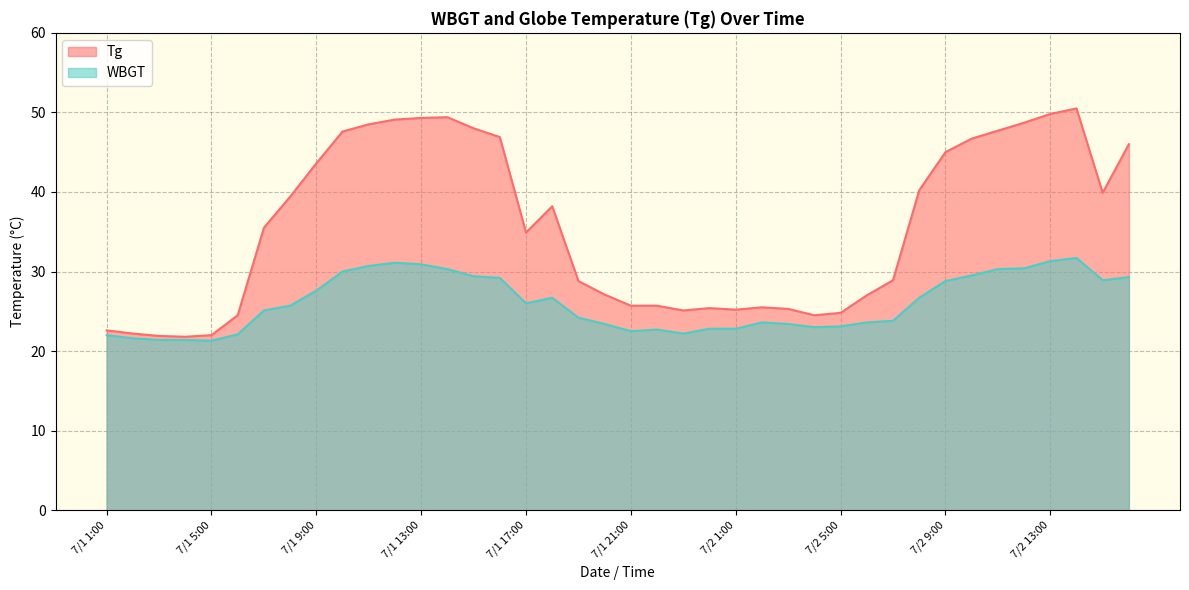

Between 7/2 8:00 and 7/1 13:00, which is larger?

7/1 13:00